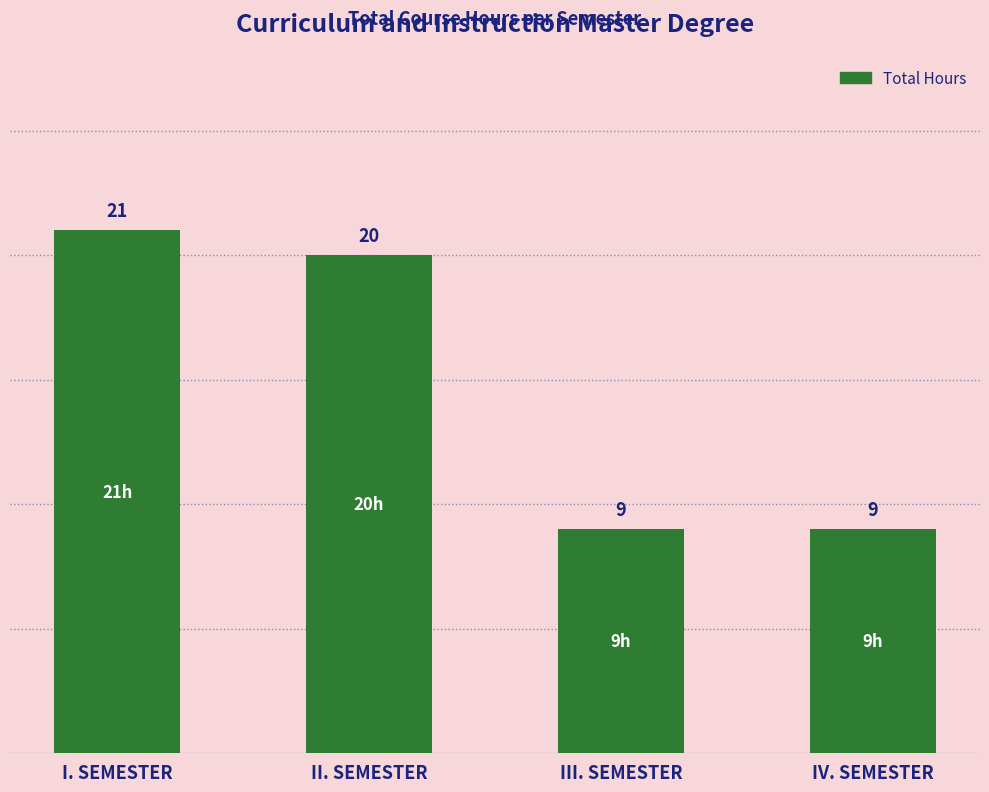

Reading left to right, list all the values displayed in this chart.

21	20	9	9